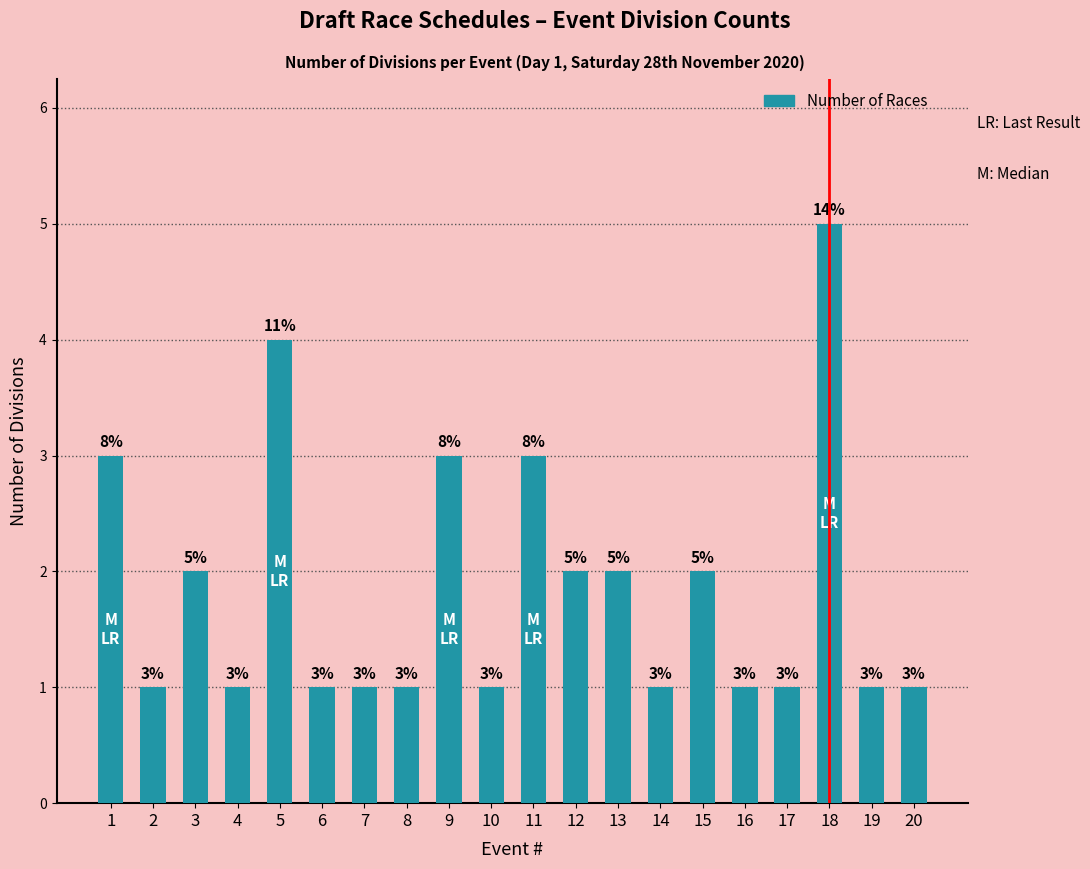

Which has a higher value, 5 or 1?

5